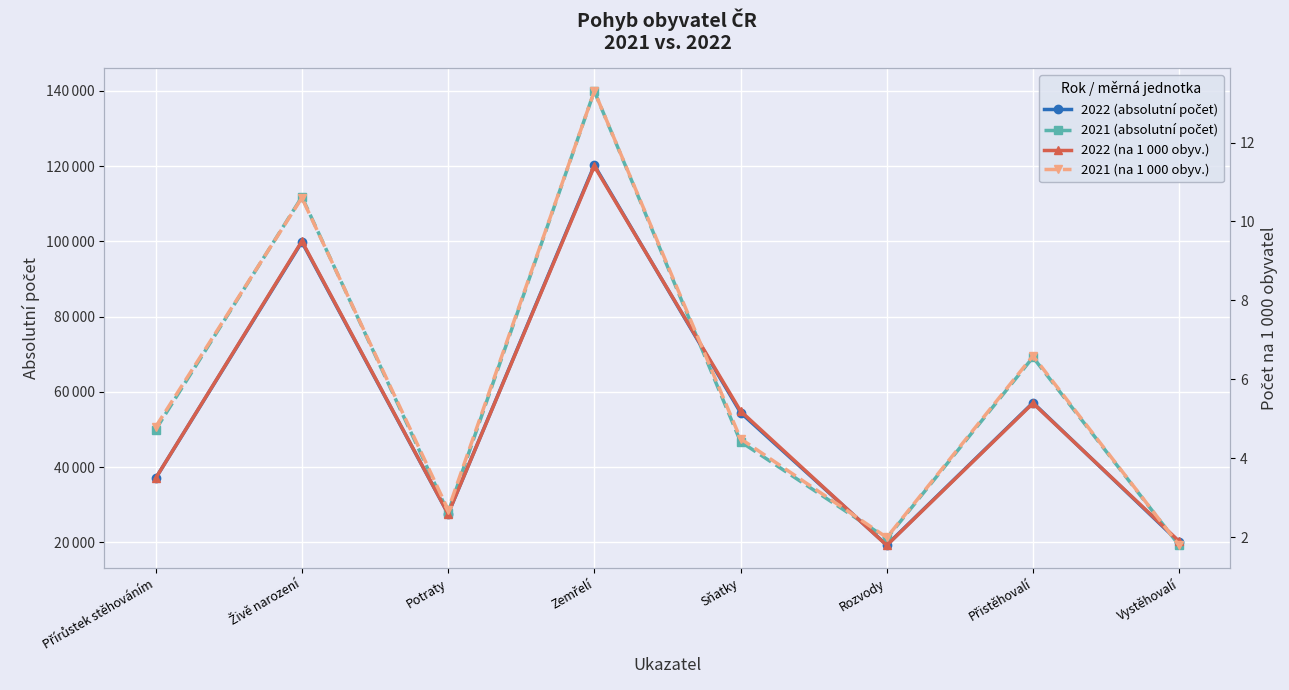

What is the approximate value of 2022 (na 1 000 obyv.) at Přistěhovalí?

5.4